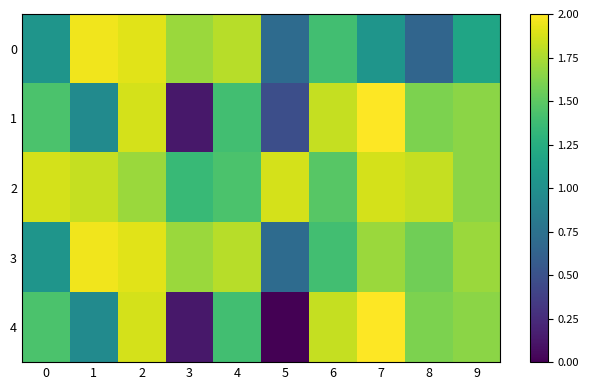

What is the spread (max minus min) of values at 3?

1.6